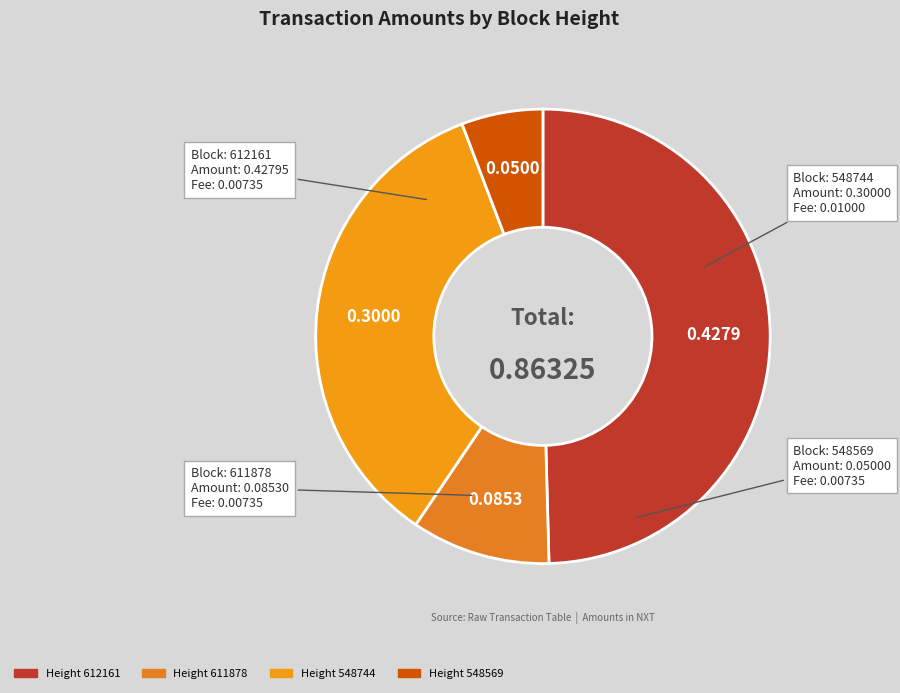

How many segments does this pie chart have?

4